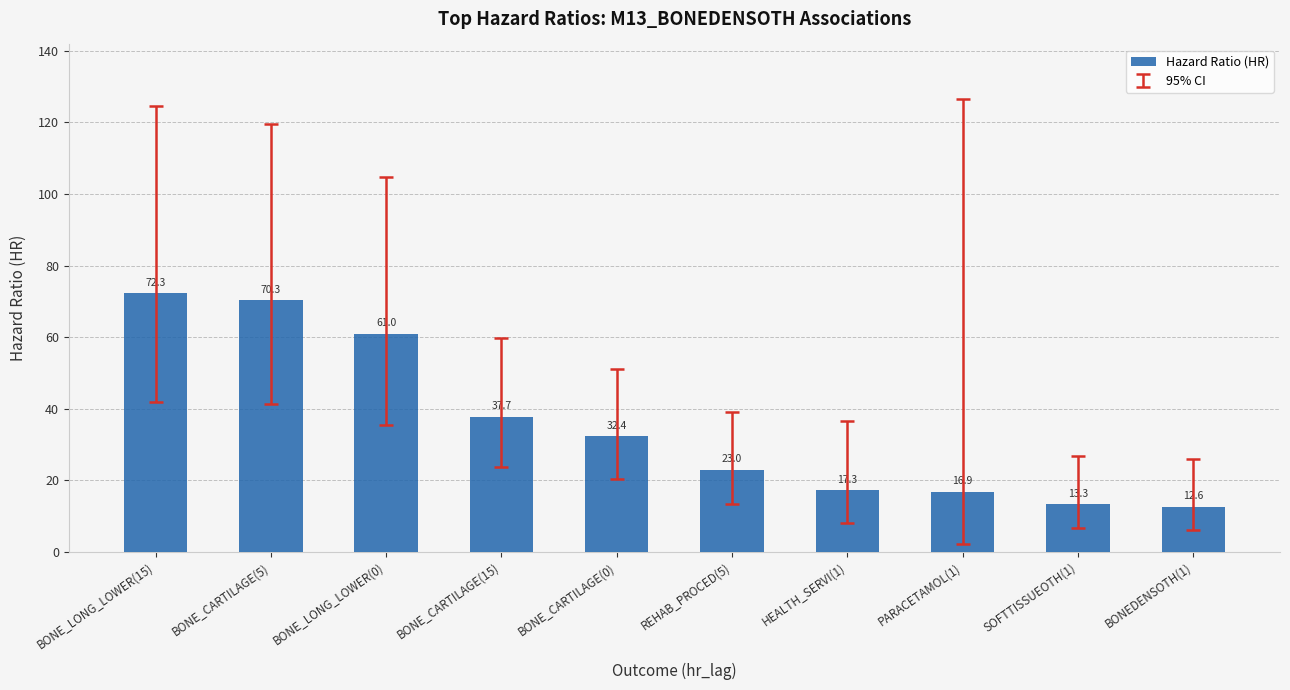

Between BONE_CARTILAGE(0) and BONE_CARTILAGE(15), which is larger?

BONE_CARTILAGE(15)